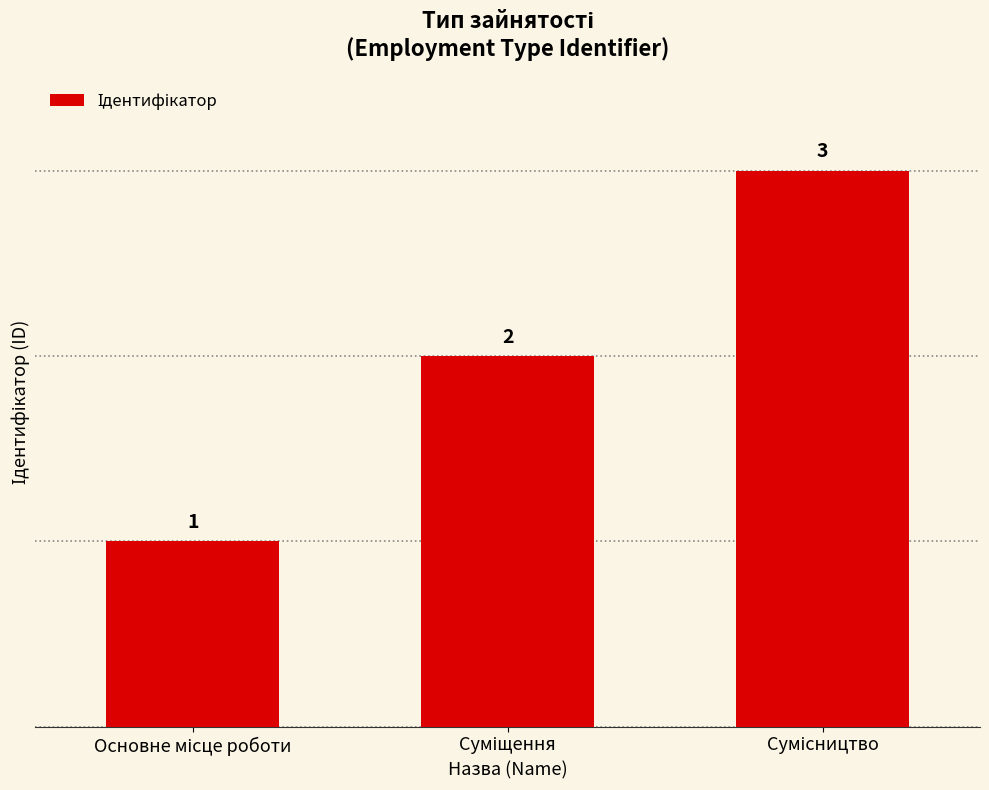

How many values are between 1 and 3?

3